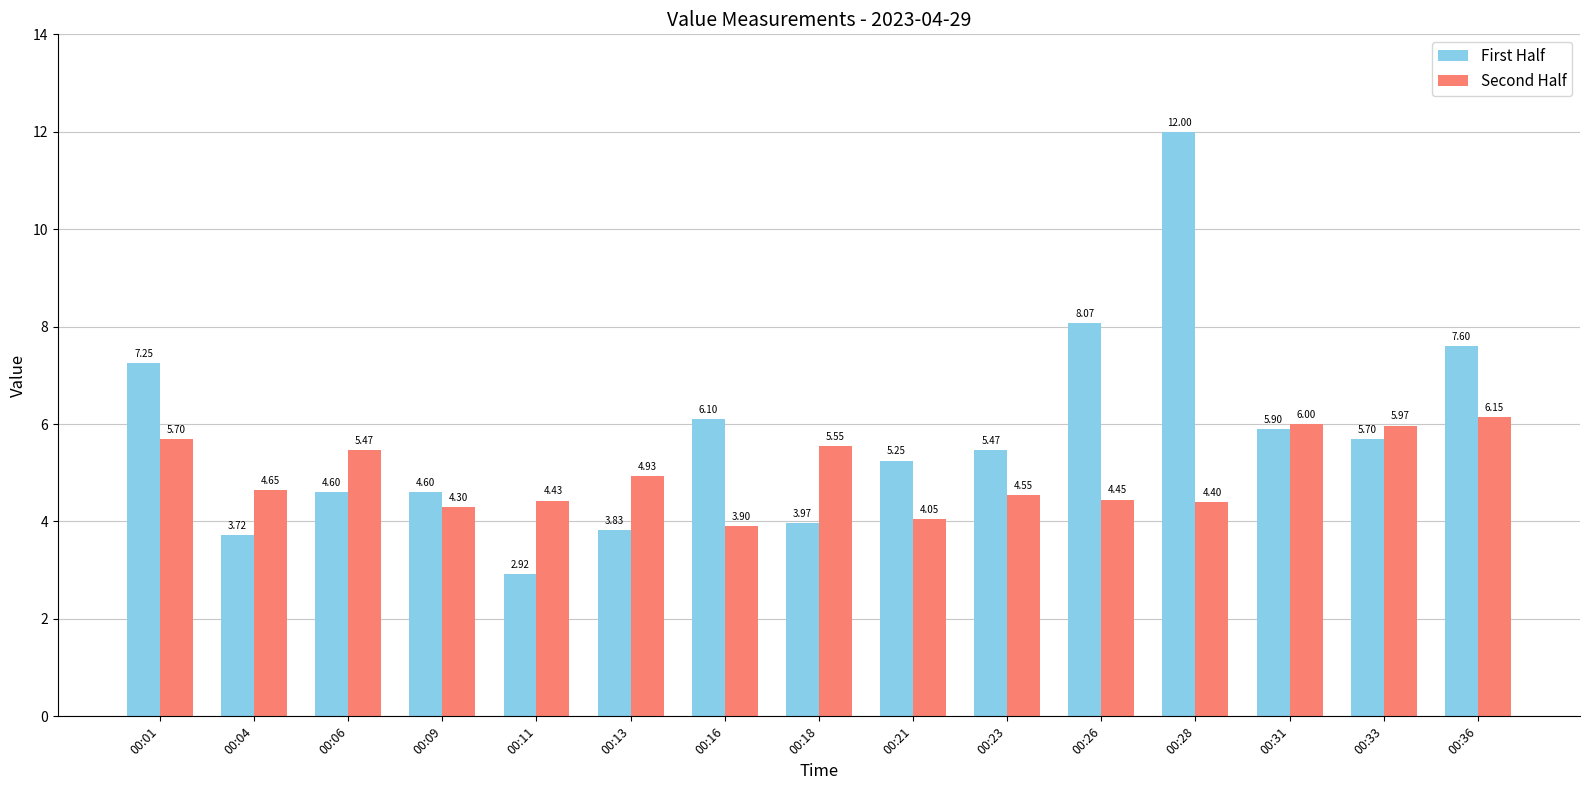

At which category is the sum across all series the highest?

00:28